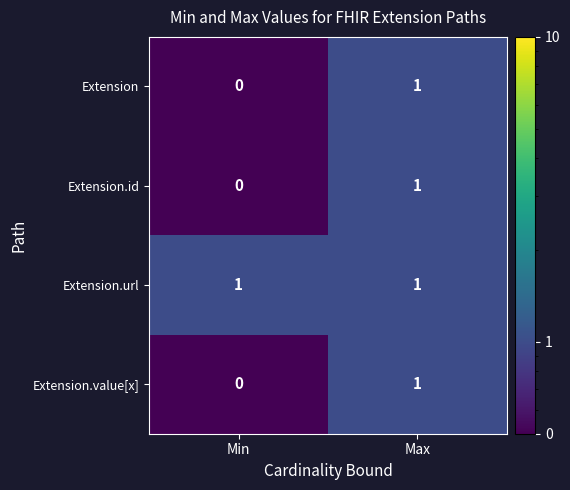

Is it true that Extension.url equals 1 at Max?

True